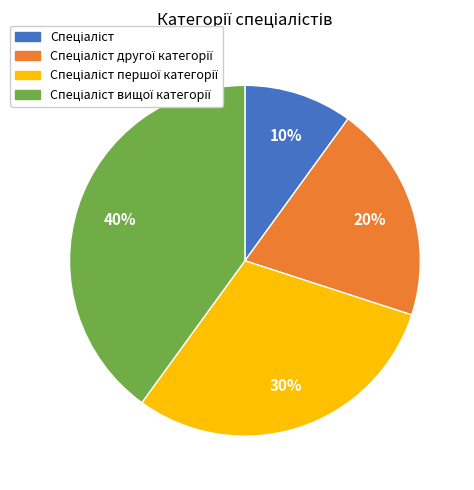

Is there any slice that represents more than half of the pie?

No